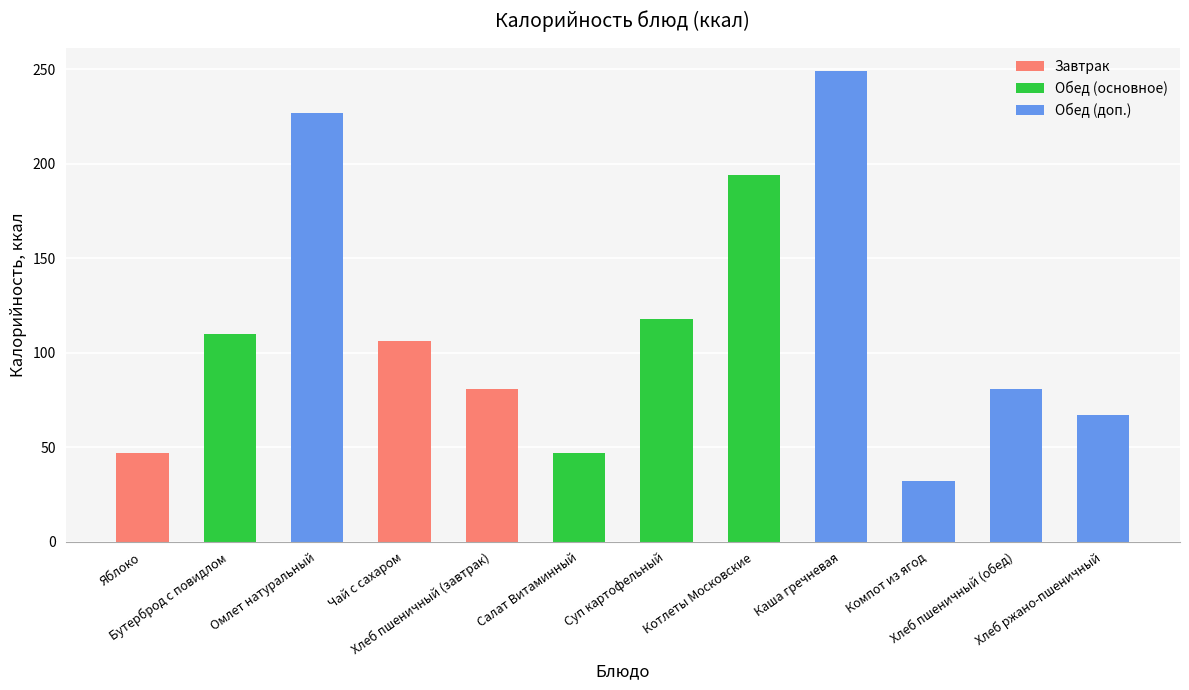

What is the difference between the values at Каша гречневая and Бутерброд с повидлом?

139